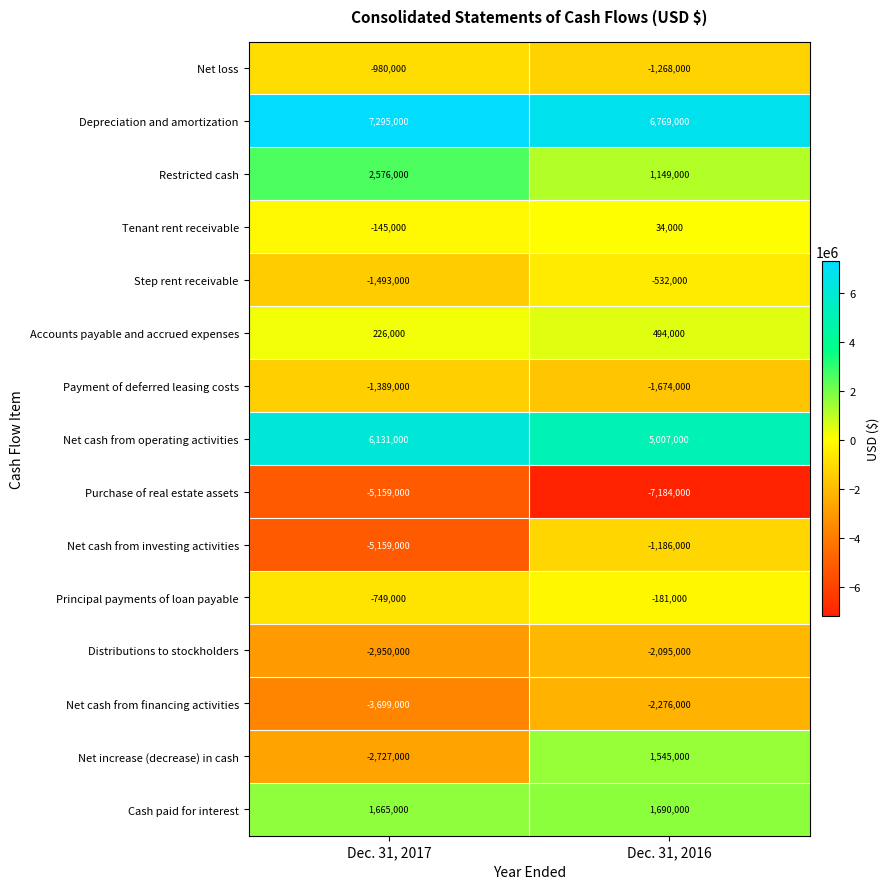

What is the spread (max minus min) of values at Dec. 31, 2016?

13953000